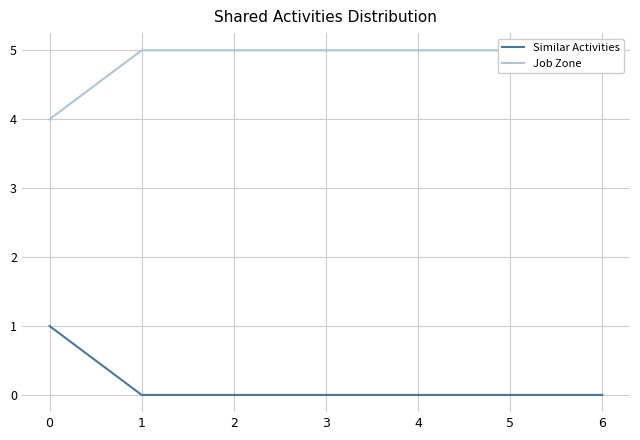

Rank the categories by Similar Activities value from lowest to highest.

1, 2, 3, 4, 5, 6, 0